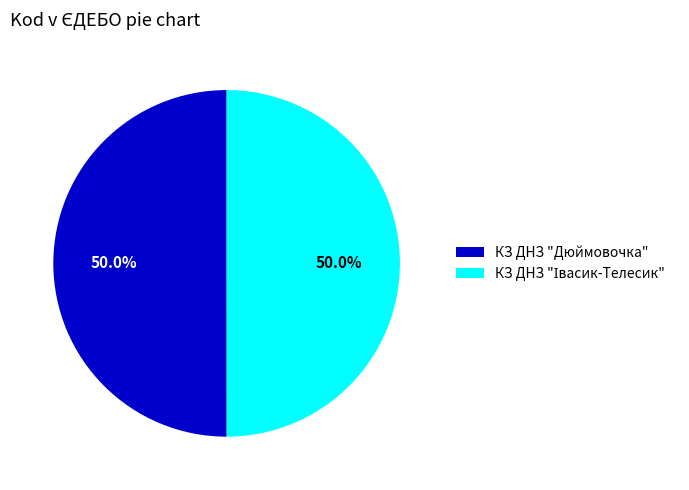

What portion of the pie excludes КЗ ДНЗ "Дюймовочка"?

50.0%